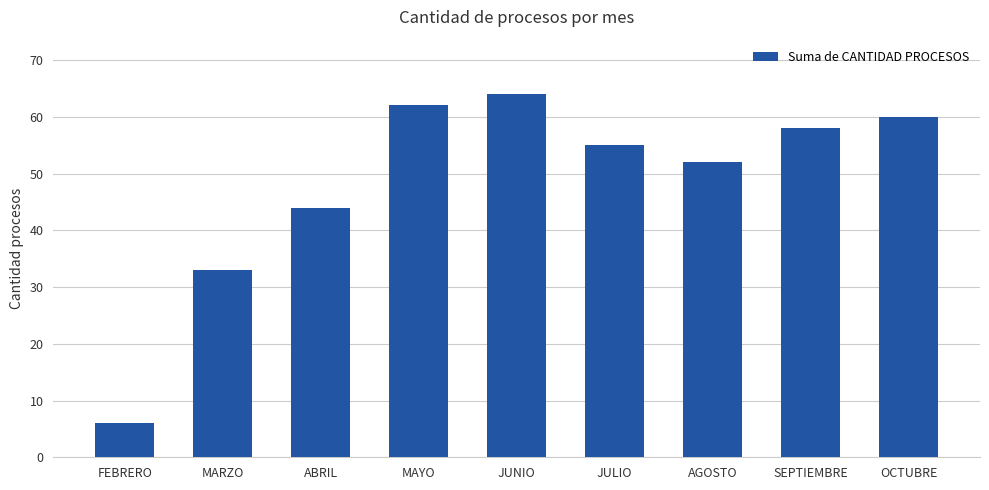

What position from the left is AGOSTO?

7